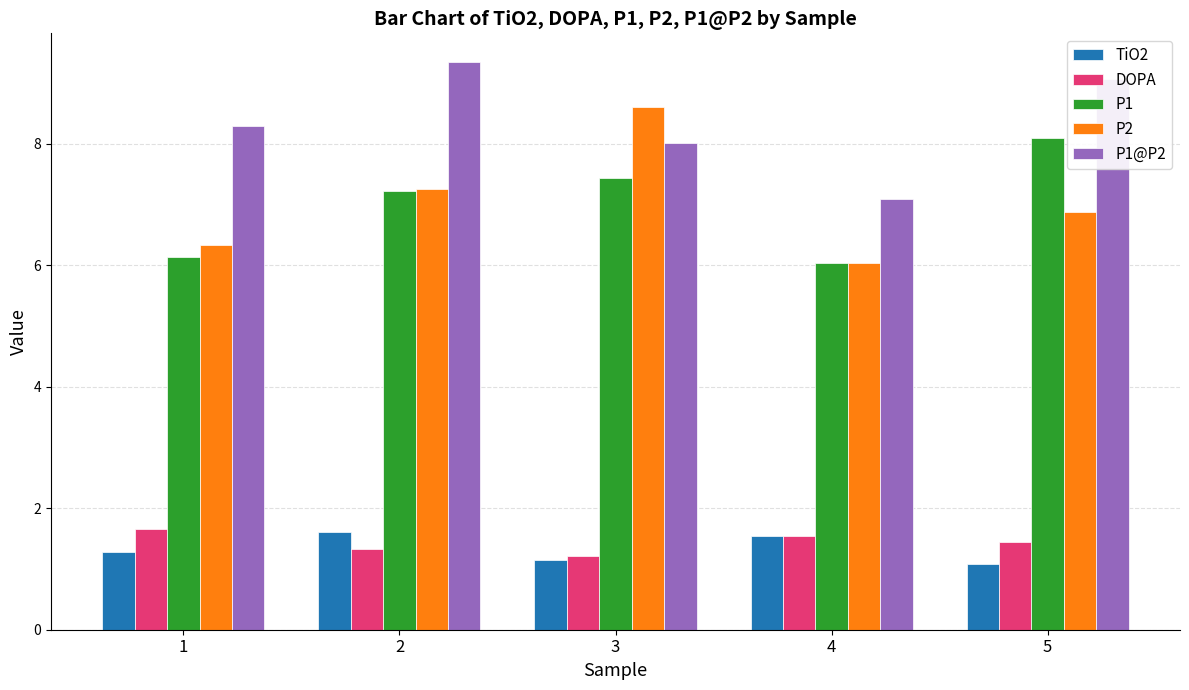

What is the minimum value shown in the chart?

1.1